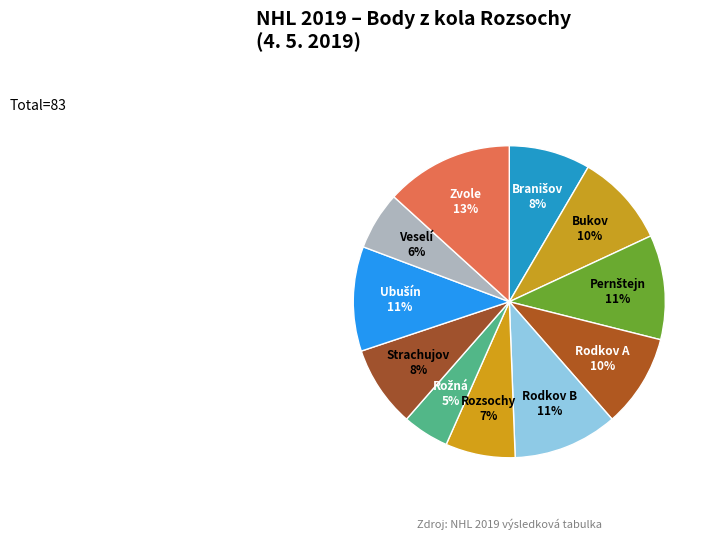

Which slice is the smallest?

Rožná